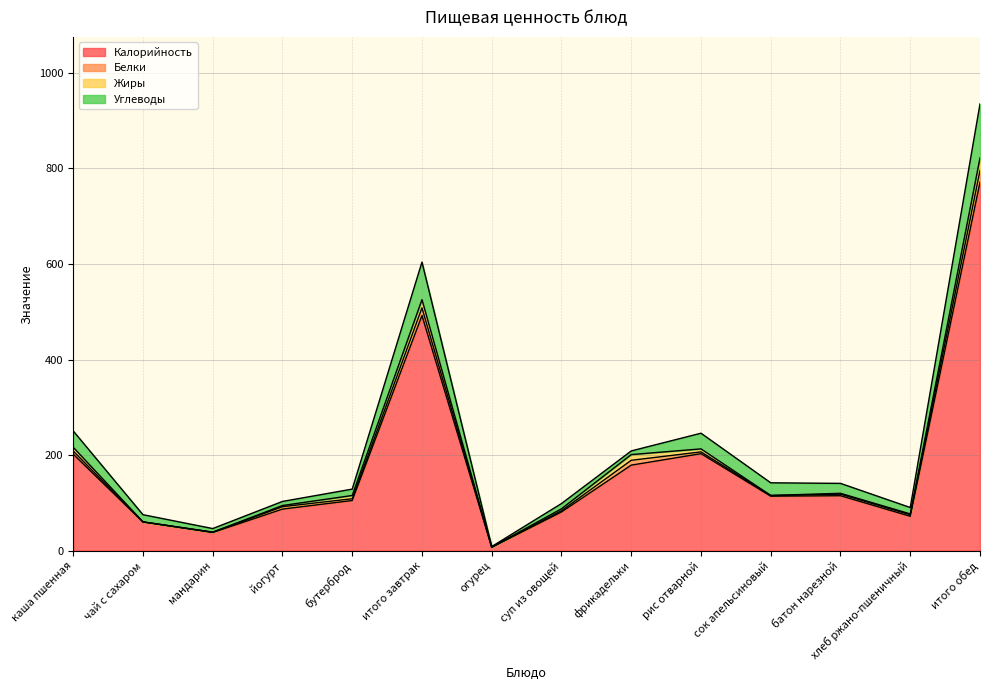

Where is the first local minimum for Углеводы?

мандарин